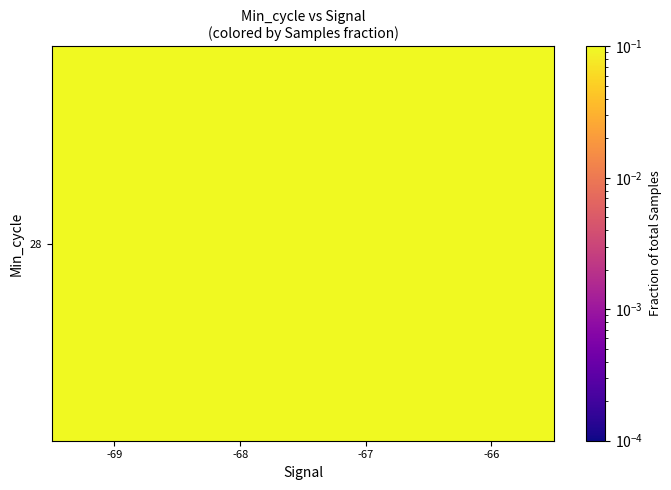

How many series are shown in this chart?

1